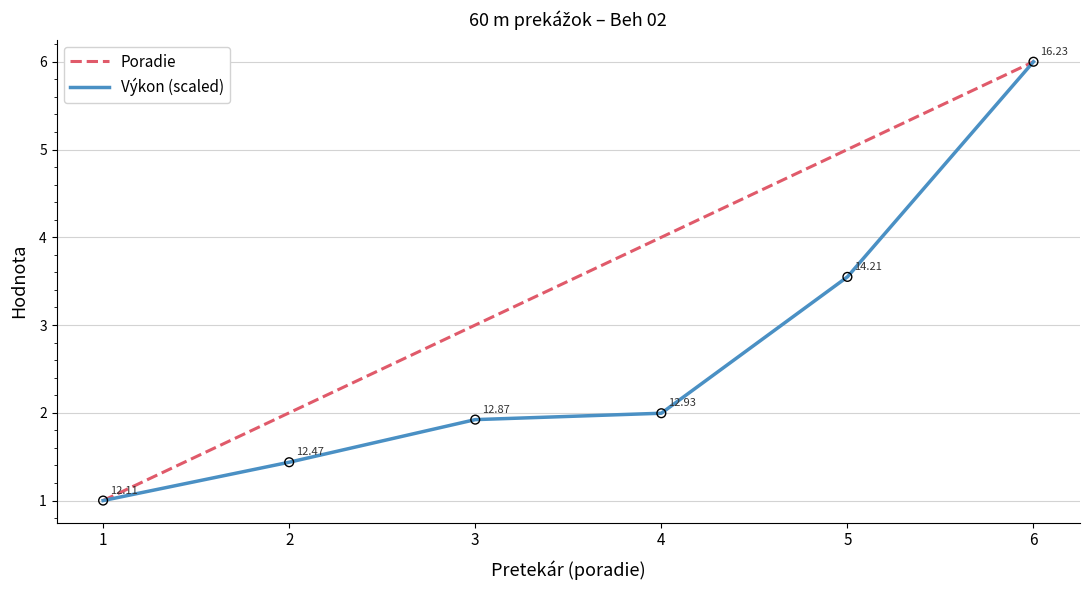

What are all the series names shown in the legend?

Poradie, Výkon (scaled)